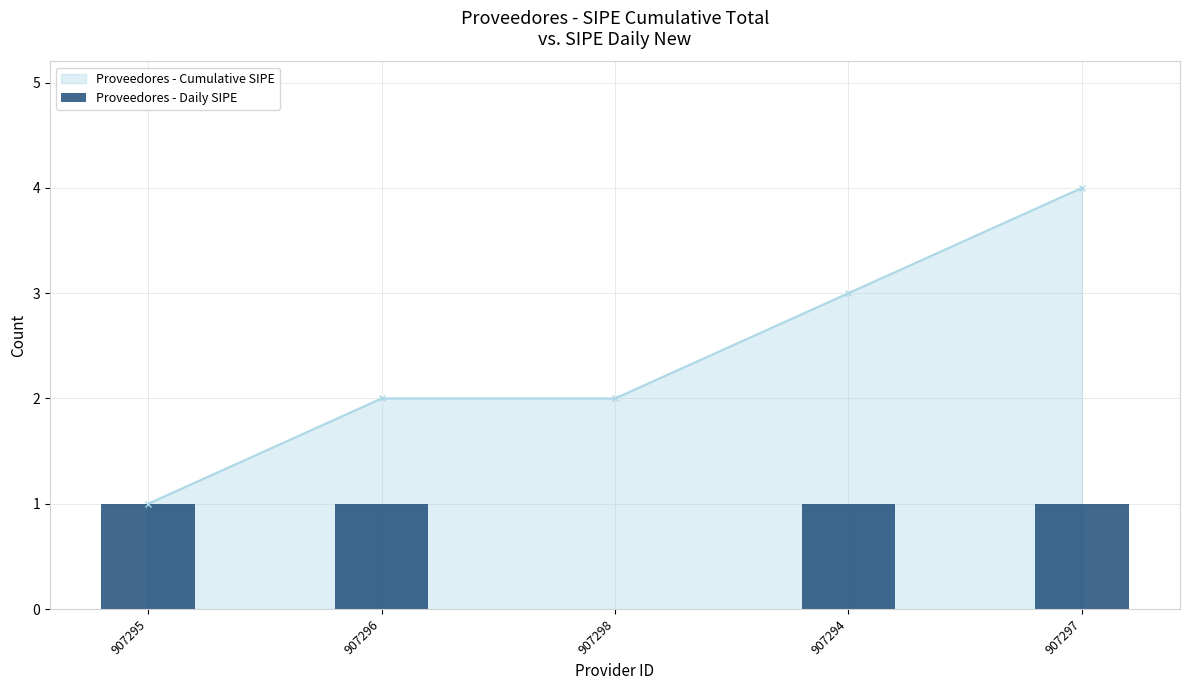

True or false: Proveedores - Cumulative SIPE has more than 1 interior local peaks.

False